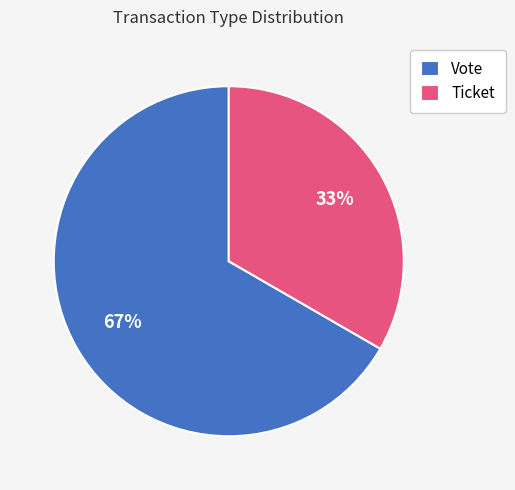

How many slices are in this pie chart?

2